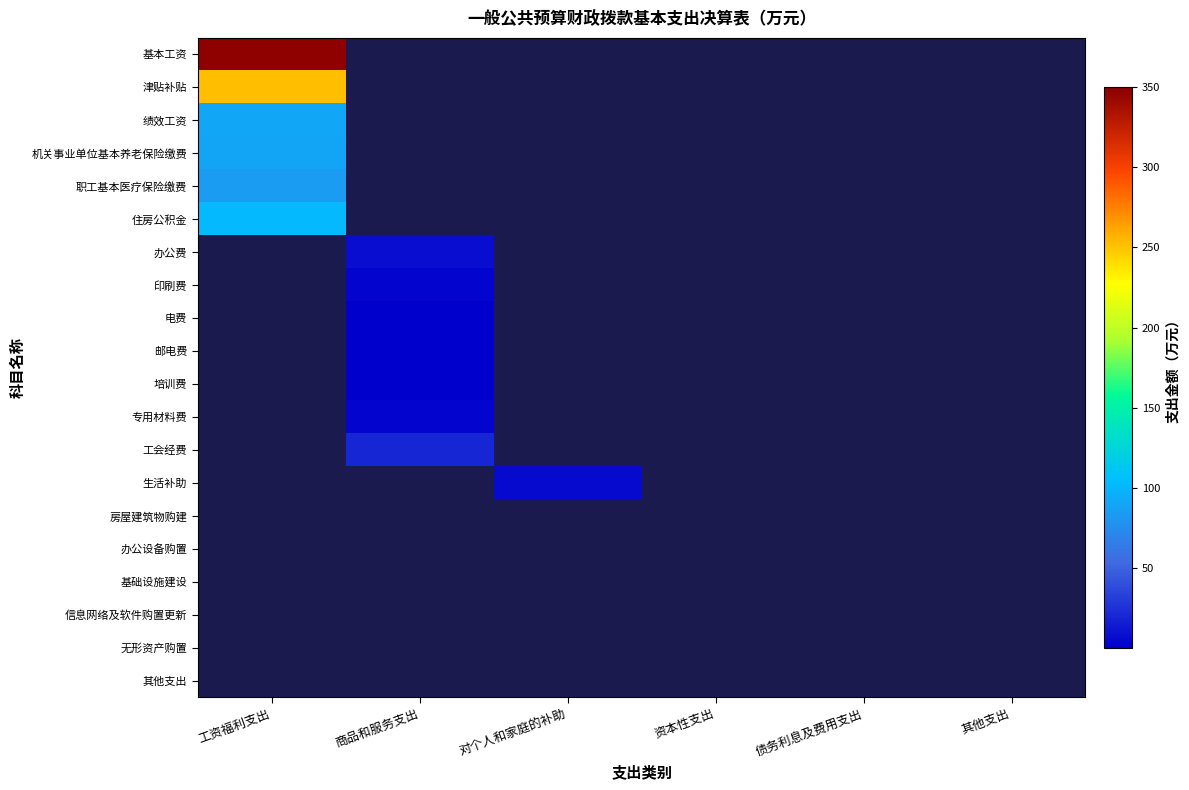

At which category is the sum across all series the highest?

工资福利支出